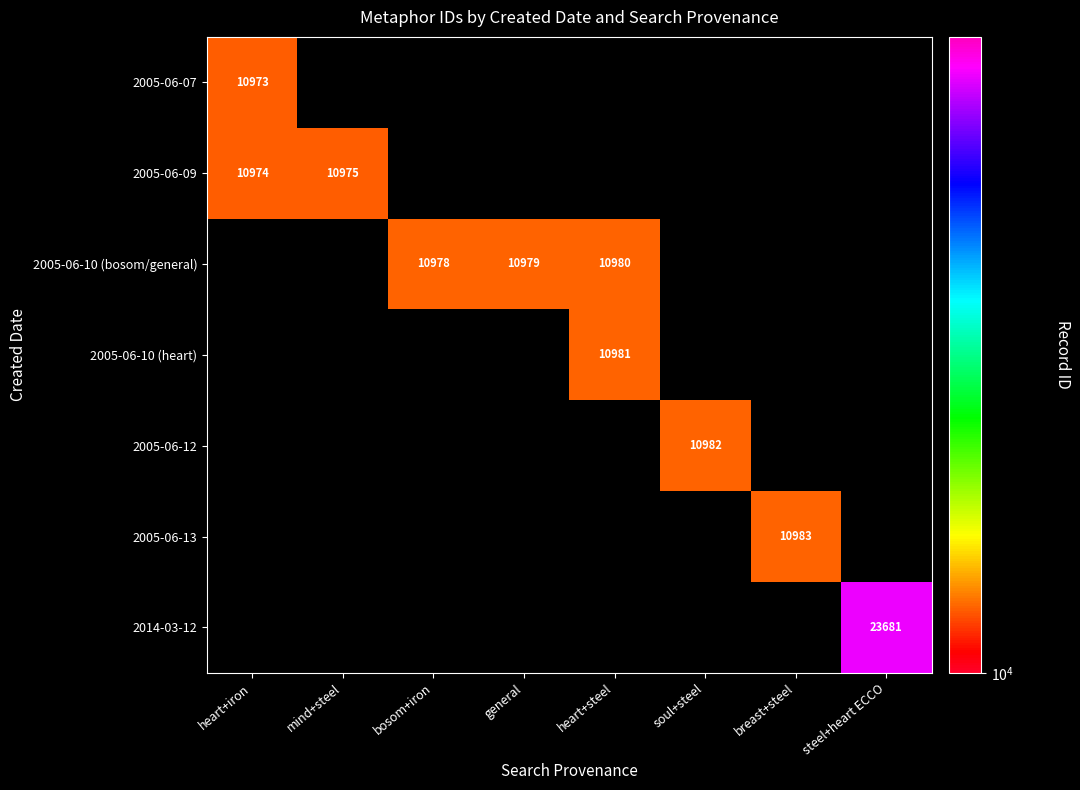

Which category has the lowest value across all series?

heart+iron